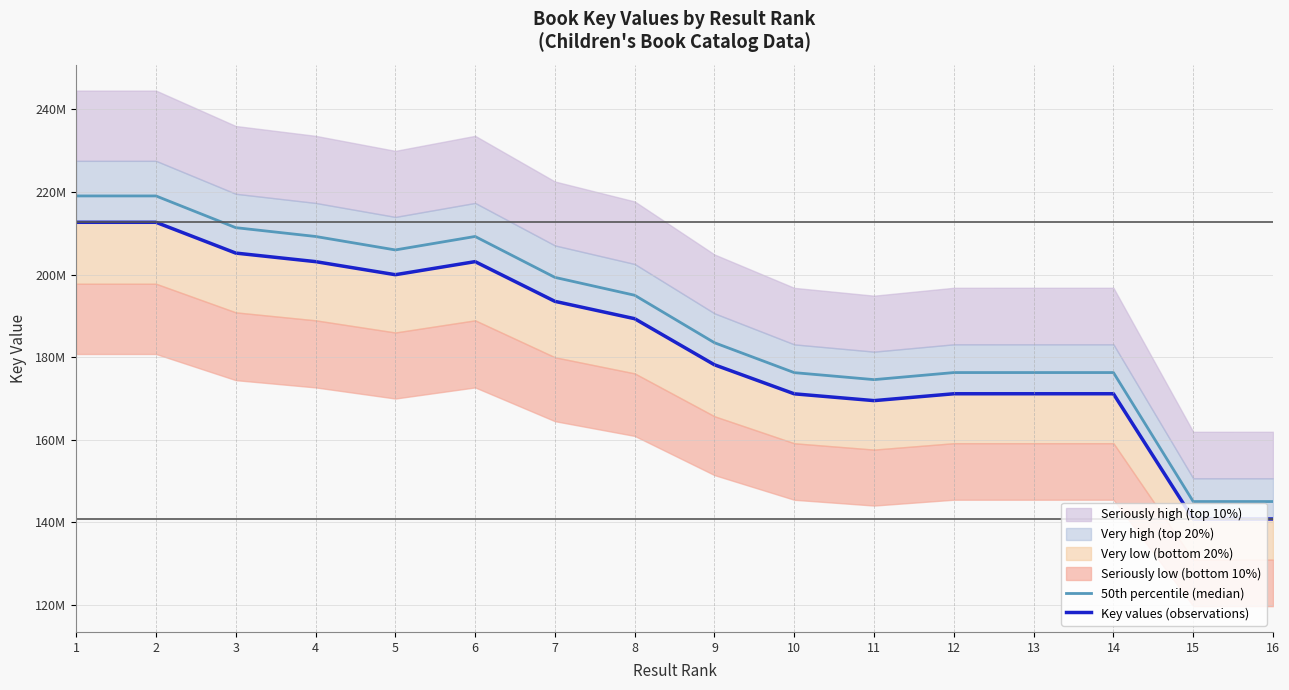

The 50th percentile (median) series shows 199307191.8 at 7. True or false?

True